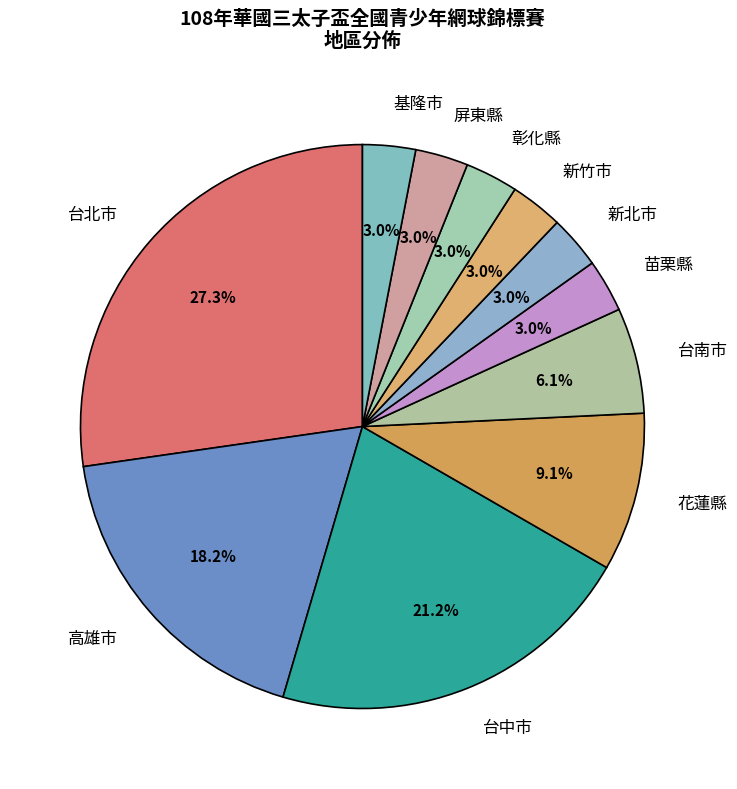

Is the sum of 高雄市 and 台北市 greater than half?

No